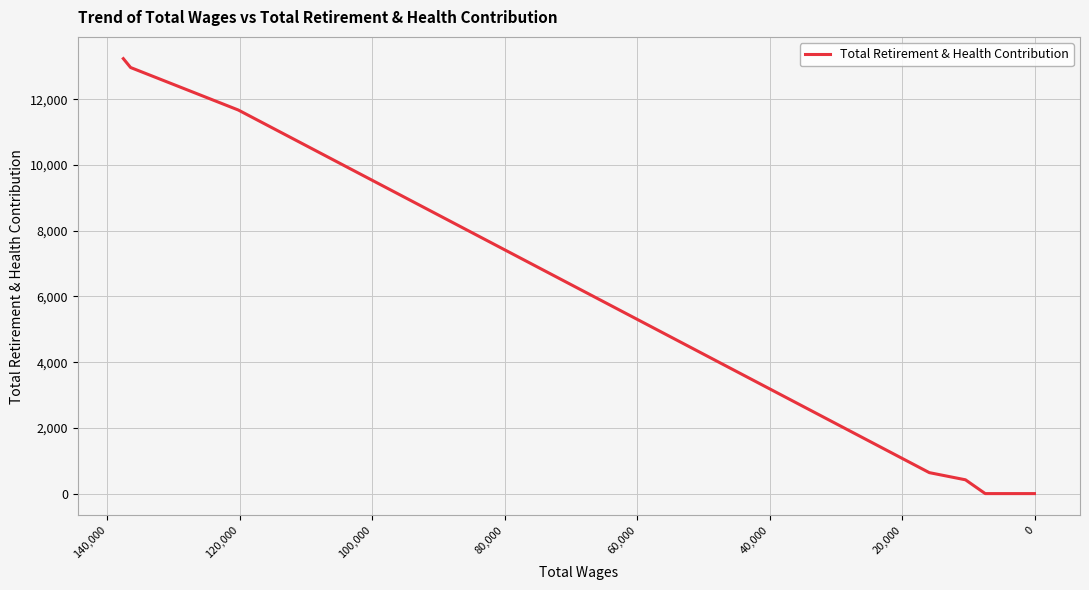

How many lines are shown in the chart?

1